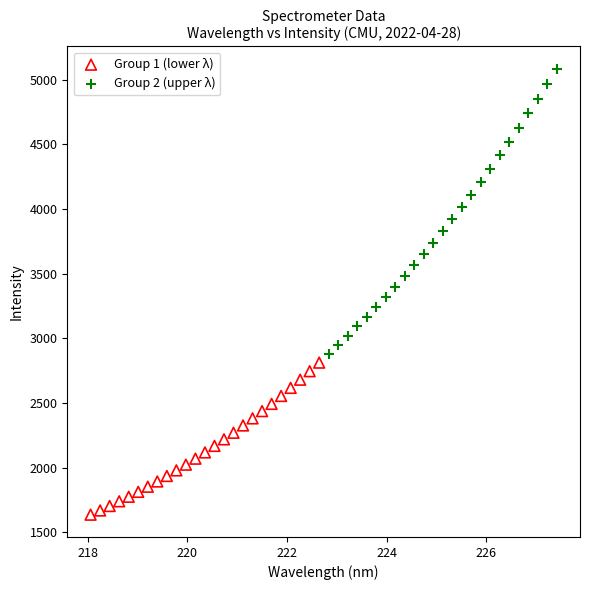

What are all the series names shown in the legend?

Group 1 (lower λ), Group 2 (upper λ)